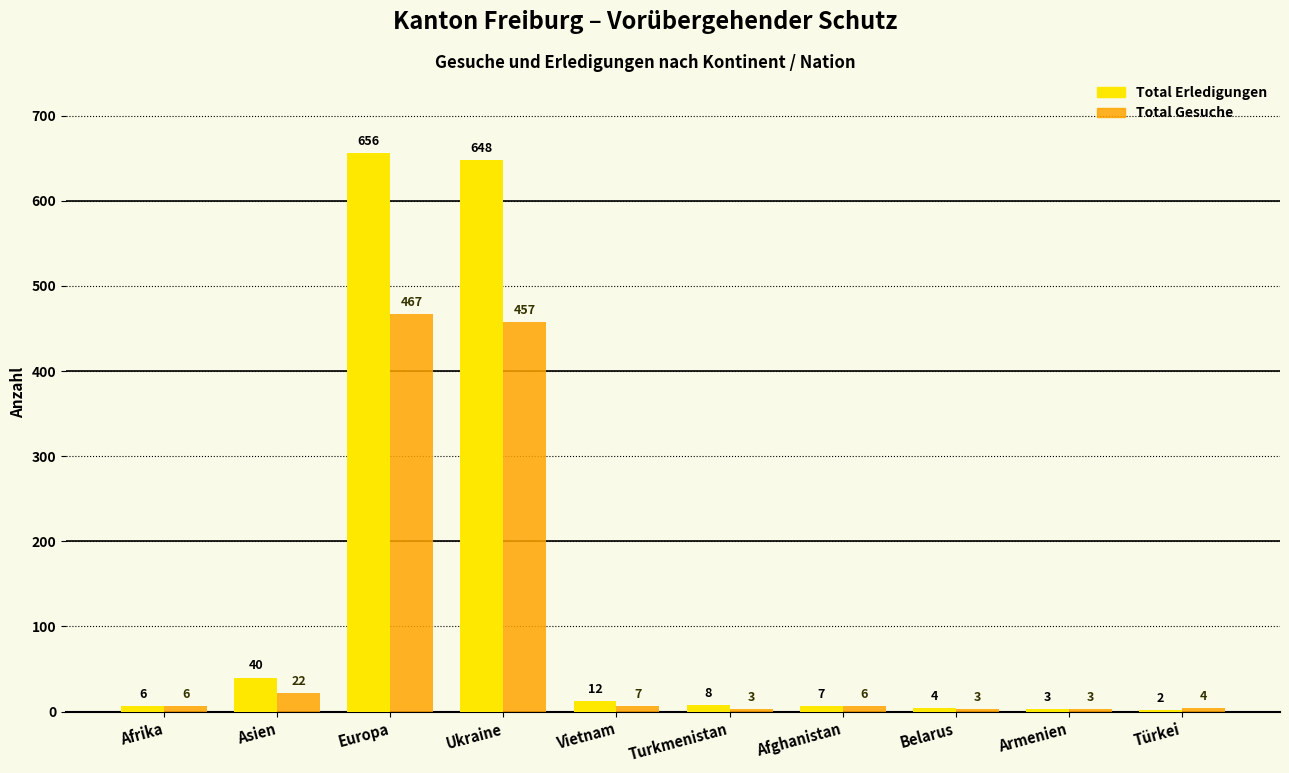

Which series has the largest range (max minus min)?

Total Erledigungen